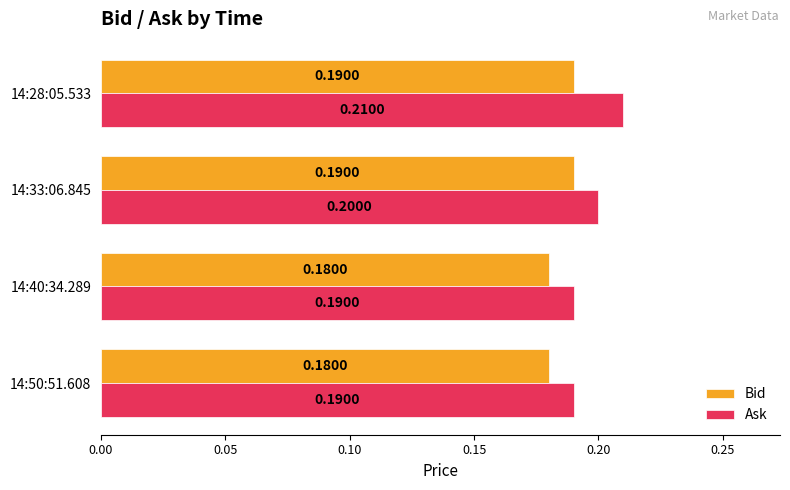

Rank the series by their maximum value, from lowest to highest.

Bid, Ask